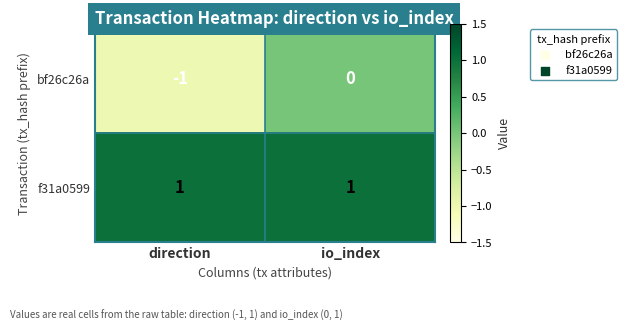

Rank the series by their maximum value, from highest to lowest.

f31a0599, bf26c26a